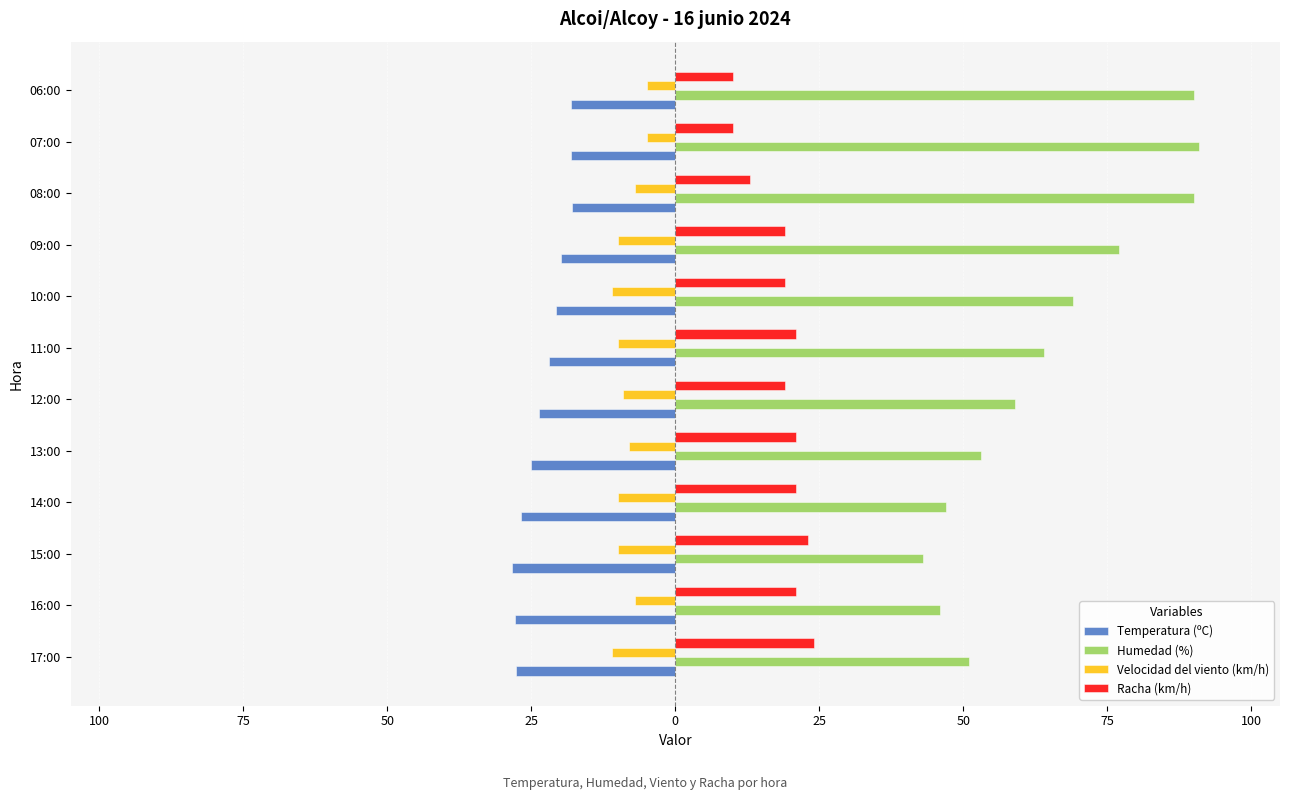

What are all the series names shown in the legend?

Temperatura (ºC), Humedad (%), Velocidad del viento (km/h), Racha (km/h)